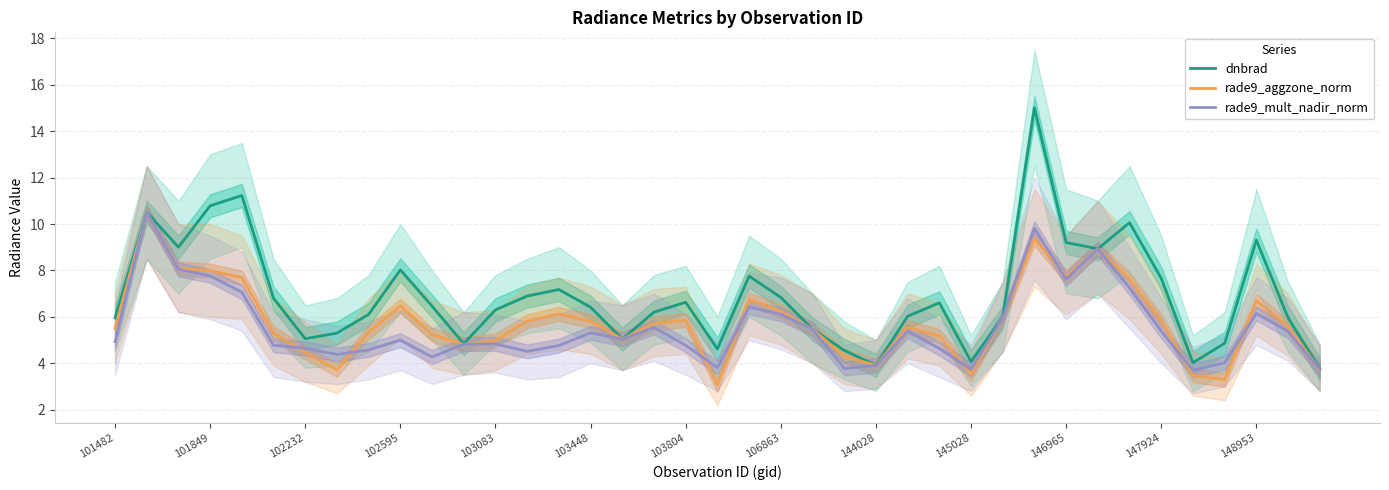

What is the greatest value displayed?

15.0